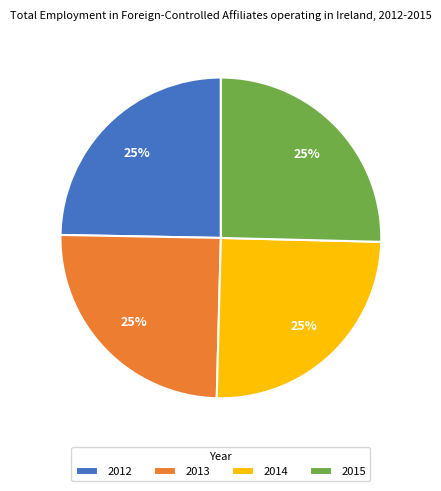

To the nearest percent, what percentage of the pie is 2014?

25%